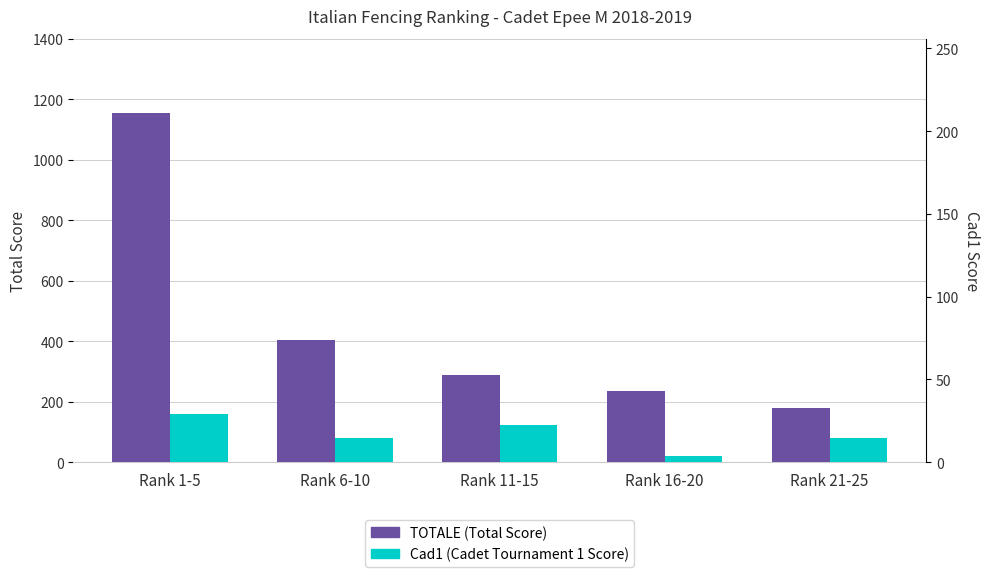

What position from the left is Rank 16-20?

4